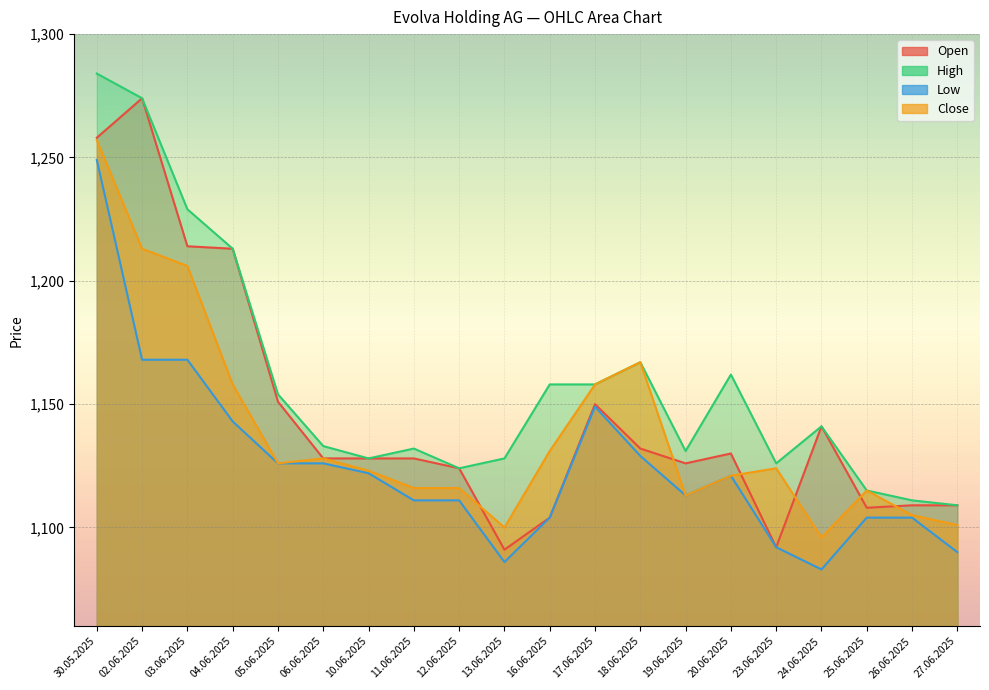

What is the label of the 15th point from the right?

06.06.2025